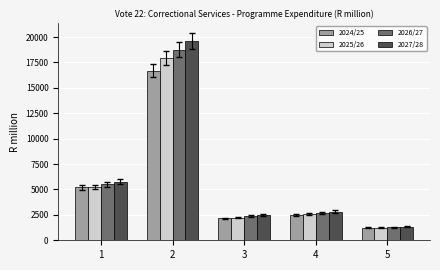

List the series in order of their overall mean, highest first.

2027/28, 2026/27, 2025/26, 2024/25